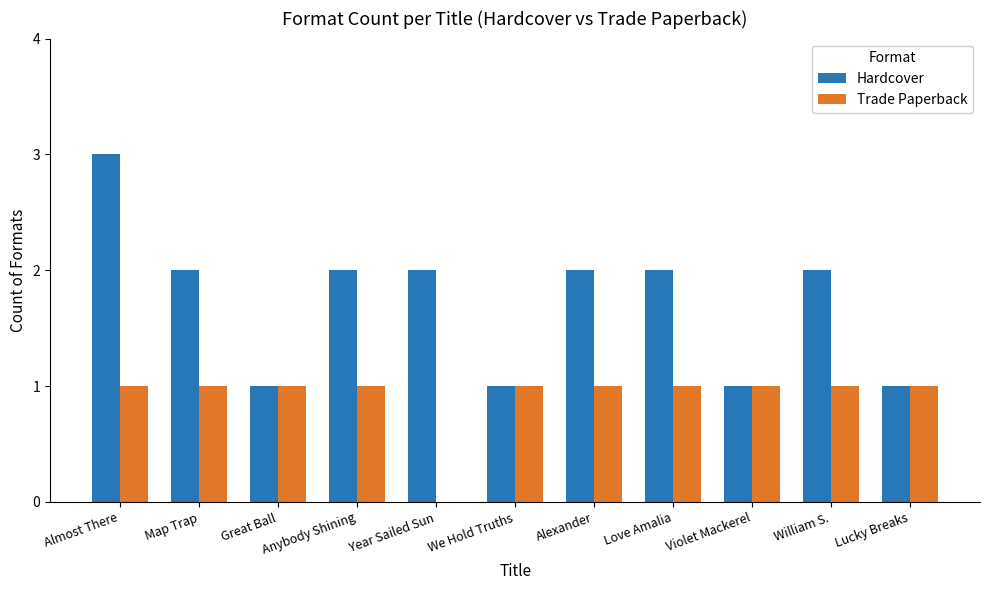

The Hardcover series shows 2 at Year Sailed Sun. True or false?

True